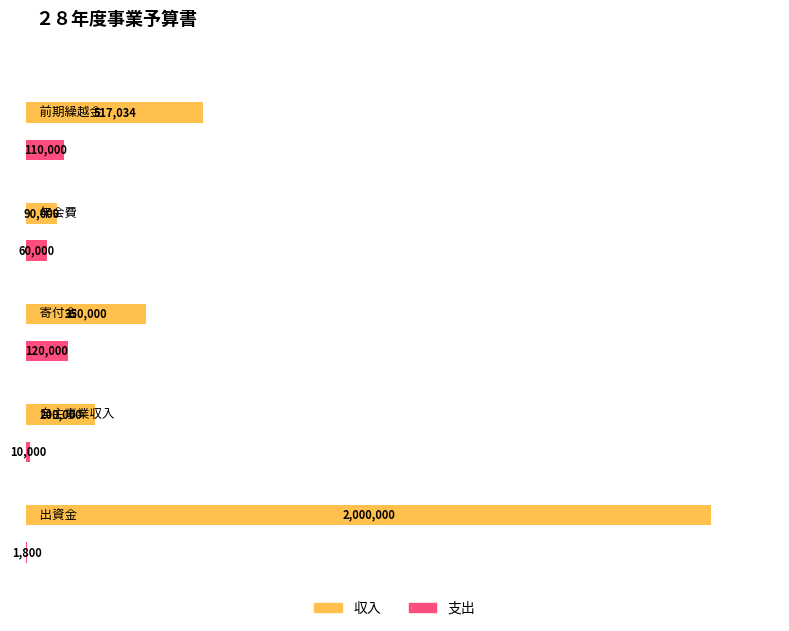

Which series has the widest spread of values?

収入